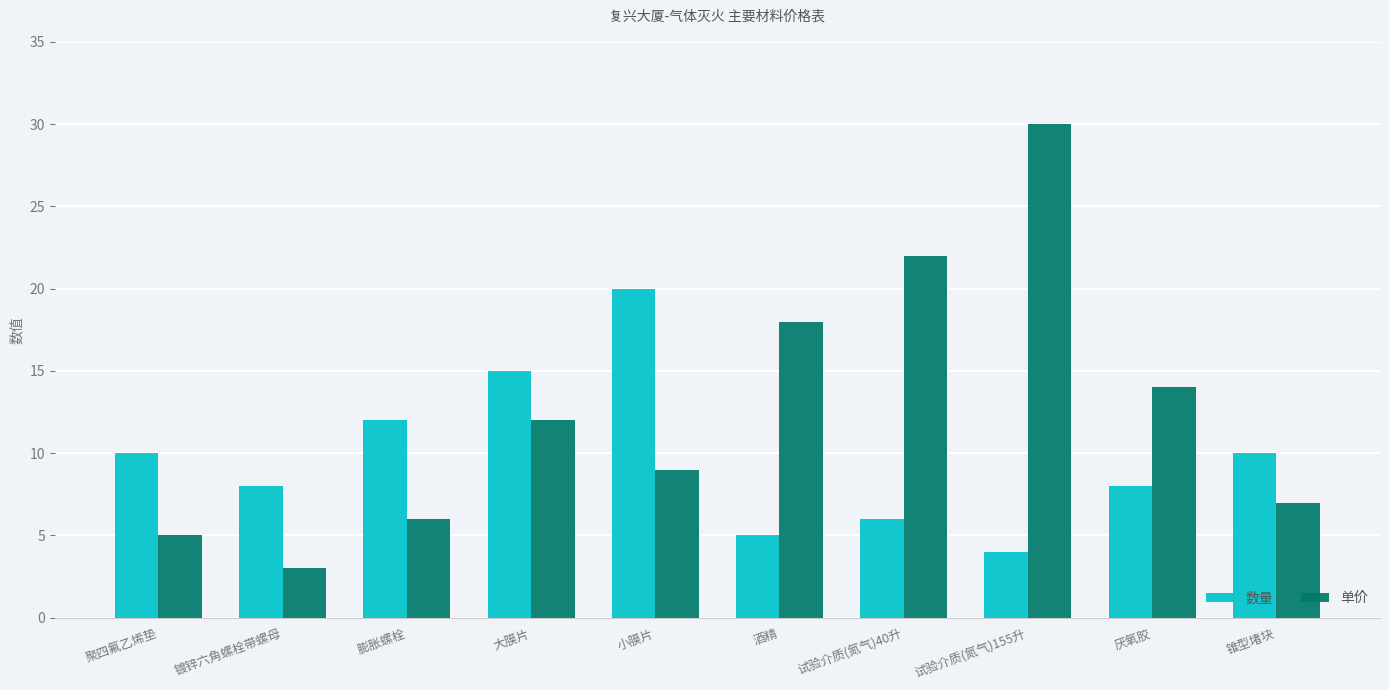

What is the difference between the maximum and minimum values in the 数量 series?

16